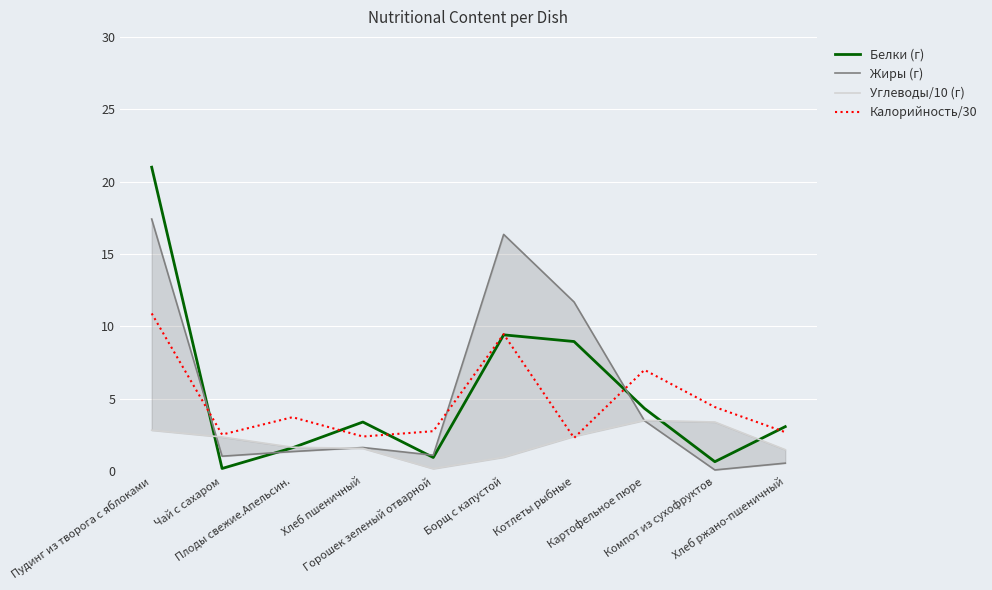

What is the average value of the Калорийность/30 series?

4.8